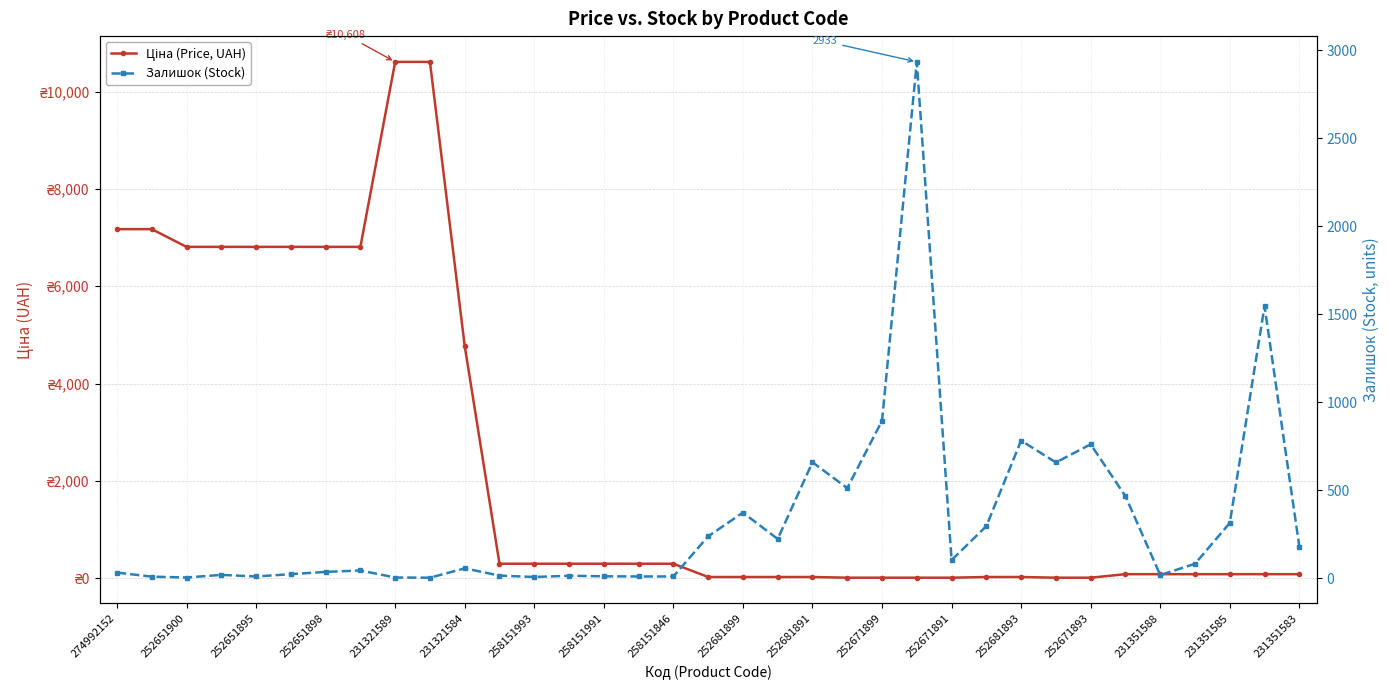

What is the value of the Залишок (Stock) point at the 35th from the left?

179.0